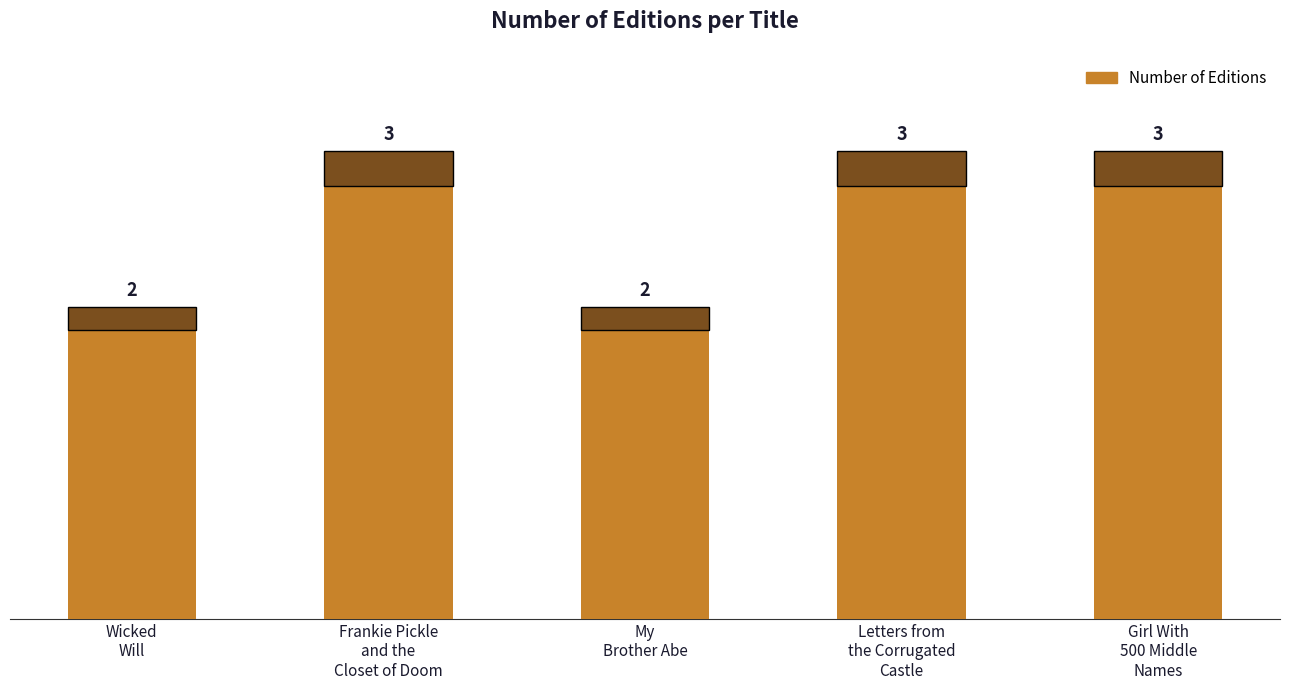

What position from the left is Girl With
500 Middle
Names?

5